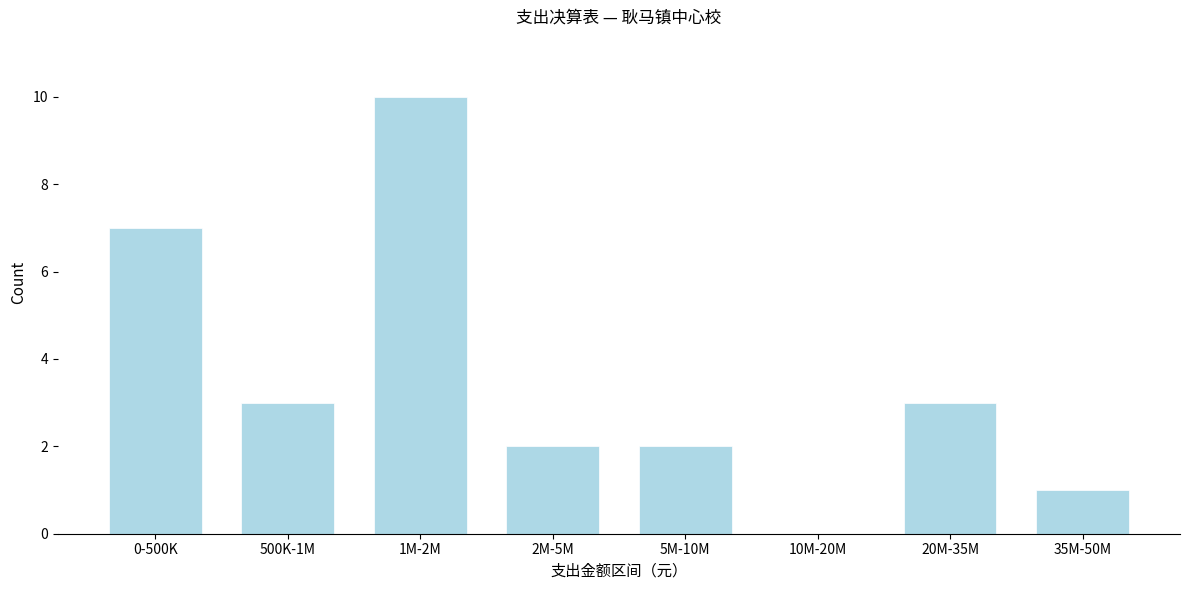

The value at 2M-5M is 2. True or false?

True